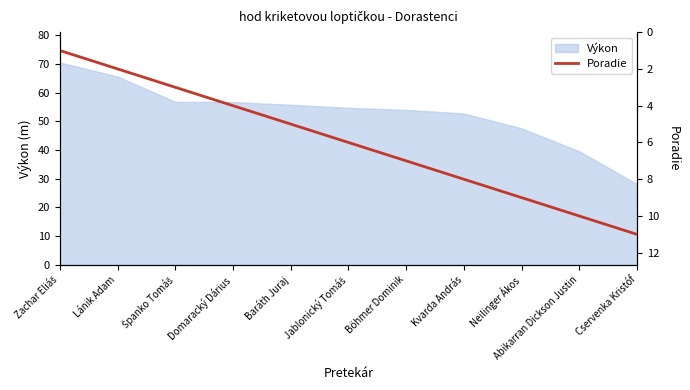

What is the value of the 8th point from the left?

8